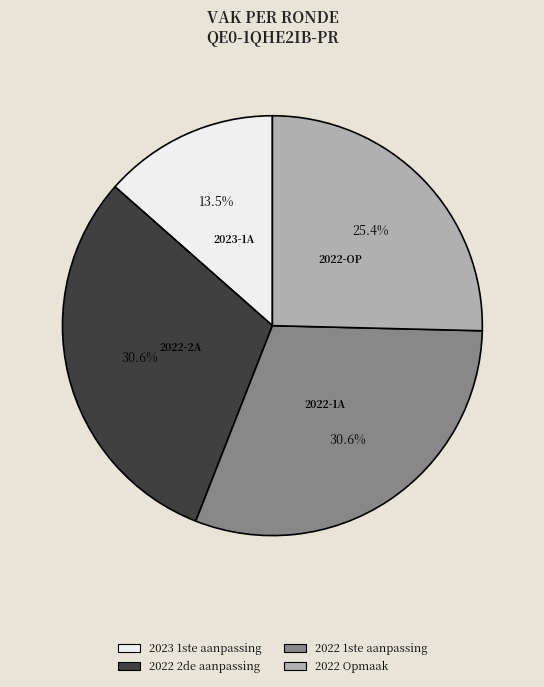

Approximately how many times larger is the value at 2022 Opmaak compared to 2023 1ste aanpassing?

1.9